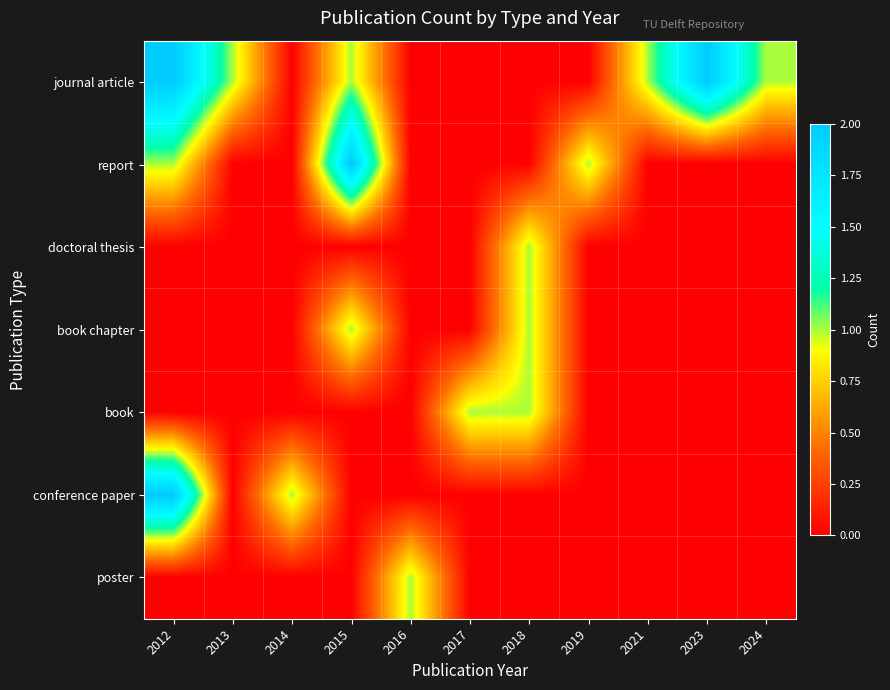

Which has a higher value, 2012 or 2015?

2012